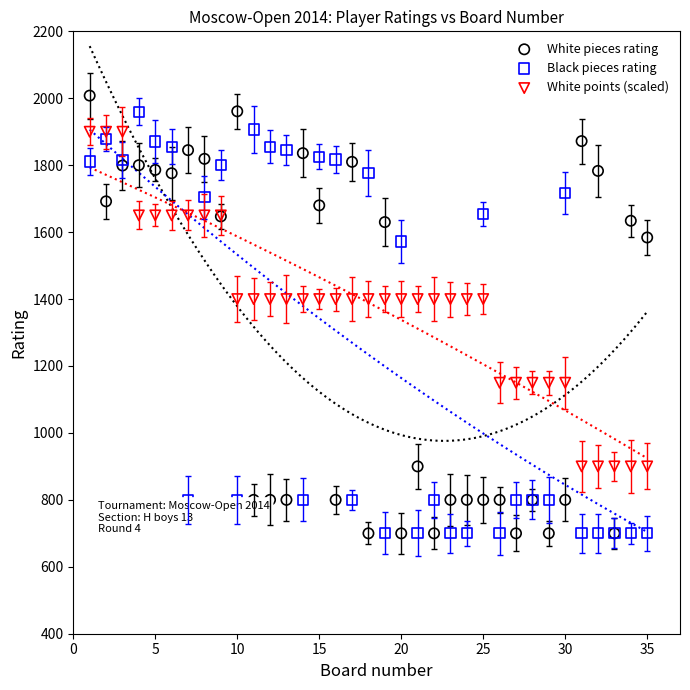

What are all the series names shown in the legend?

White pieces rating, Black pieces rating, White points (scaled)